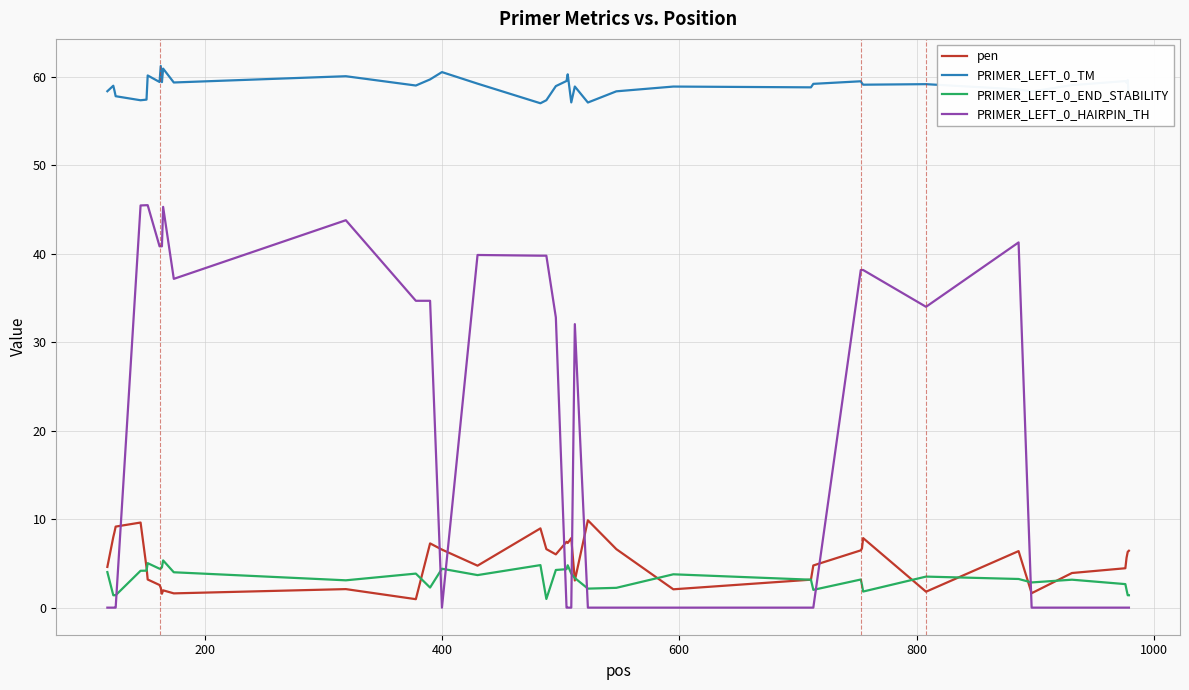

What is the maximum value for PRIMER_LEFT_0_TM?

61.3